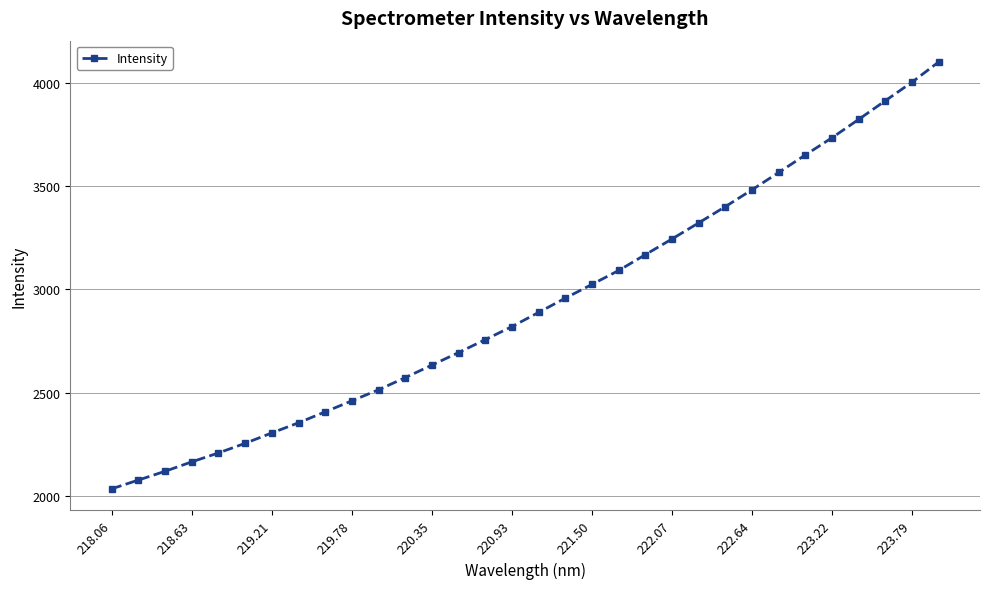

True or false: there are more than 2 points higher than both neighbors.

False